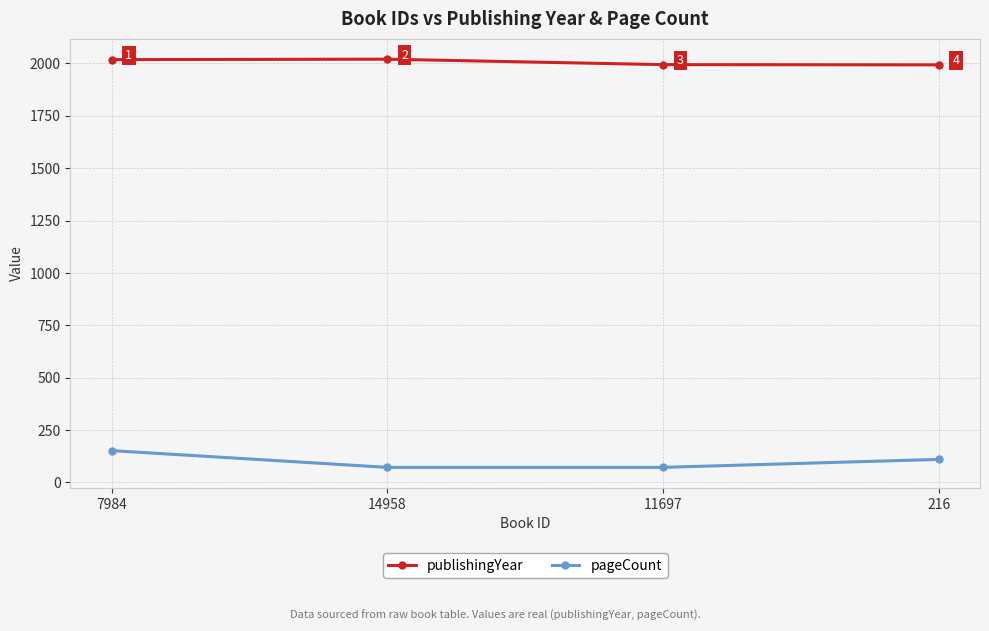

Is it true that publishingYear equals 1215 at 14958?

False